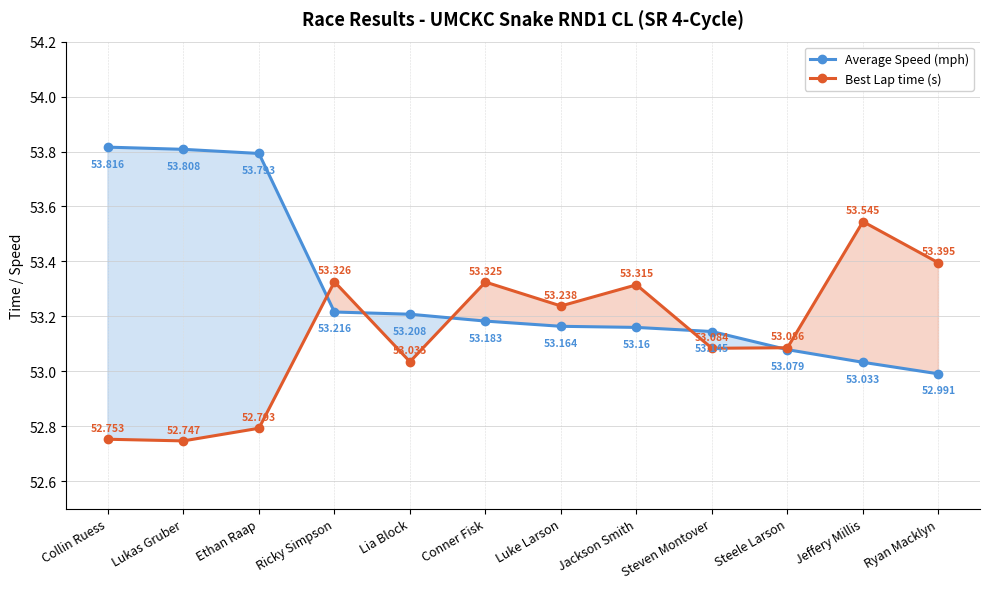

Reading right to left, extract all data points from this chart.

Average Speed (mph): 53.0	53.0	53.1	53.1	53.2	53.2	53.2	53.2	53.2	53.8	53.8	53.8
Best Lap time (s): 53.4	53.5	53.1	53.1	53.3	53.2	53.3	53.0	53.3	52.8	52.7	52.8